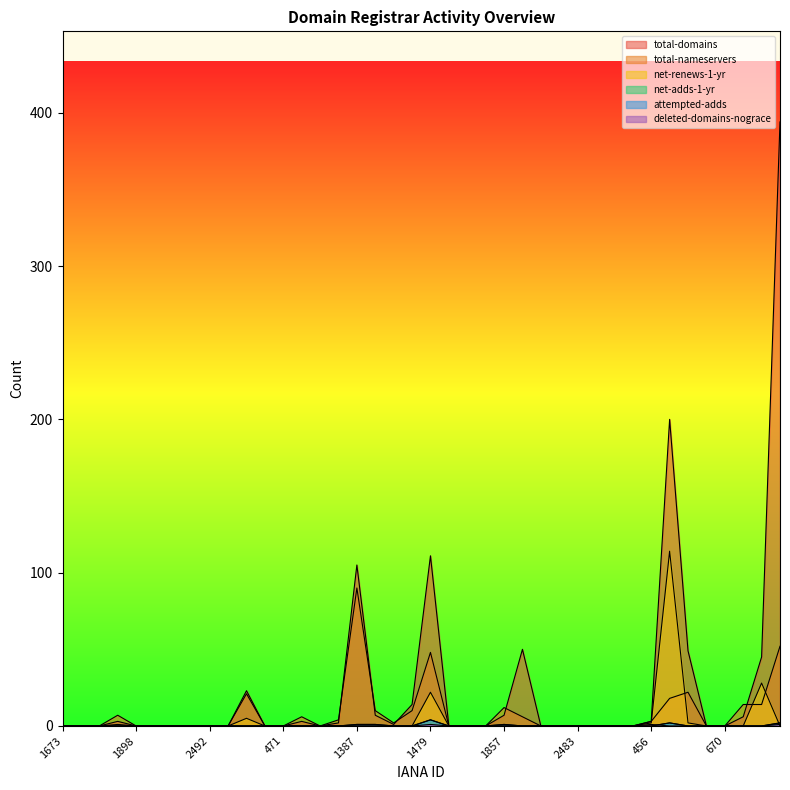

What are all the series names shown in the legend?

total-domains, total-nameservers, net-renews-1-yr, net-adds-1-yr, attempted-adds, deleted-domains-nograce